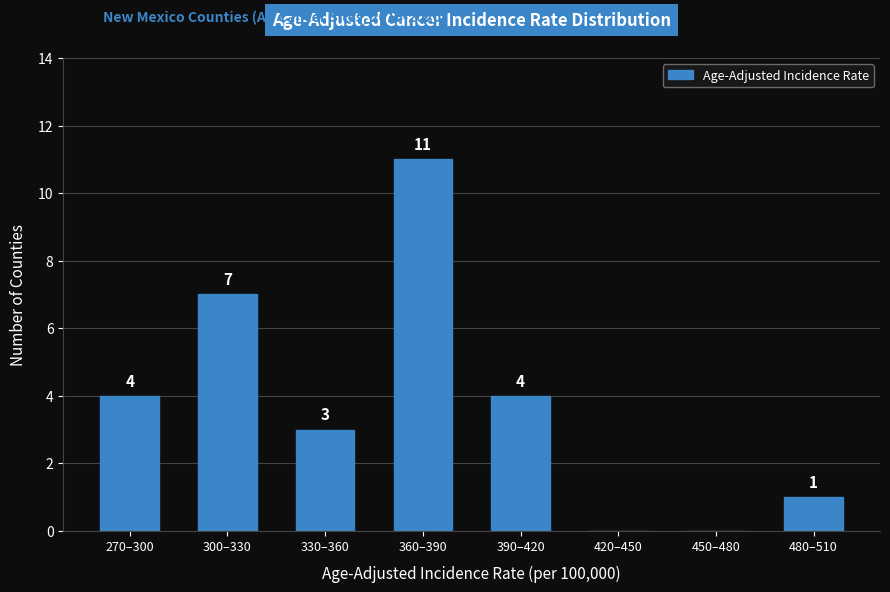

Reading left to right, extract all data points from this chart.

270–300=4	300–330=7	330–360=3	360–390=11	390–420=4	420–450=0	450–480=0	480–510=1